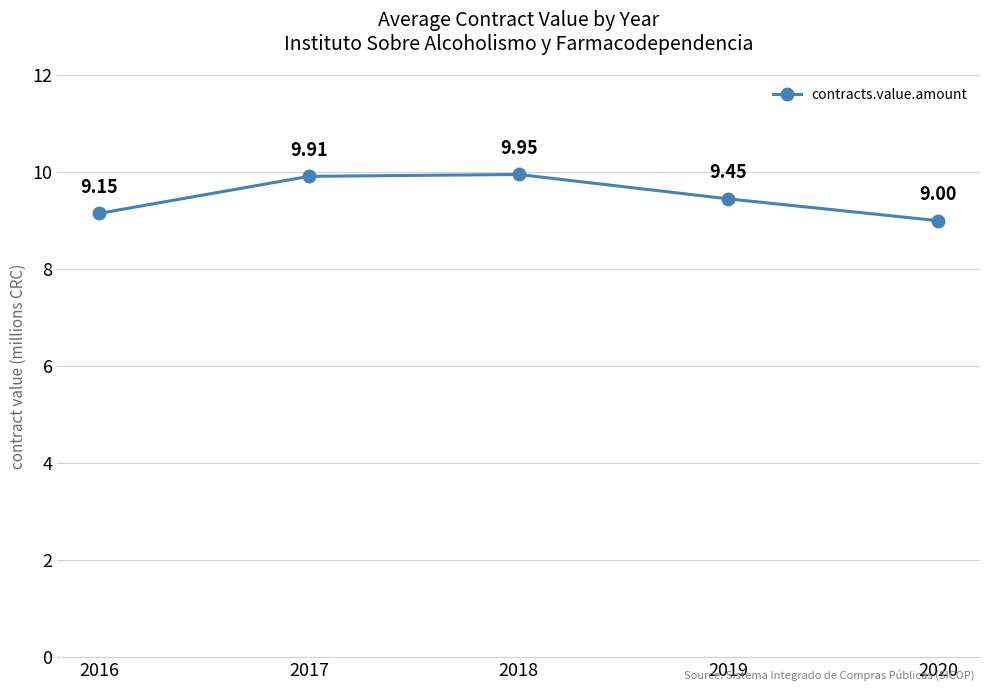

The chart shows a value of 2.9 at 2016. True or false?

False